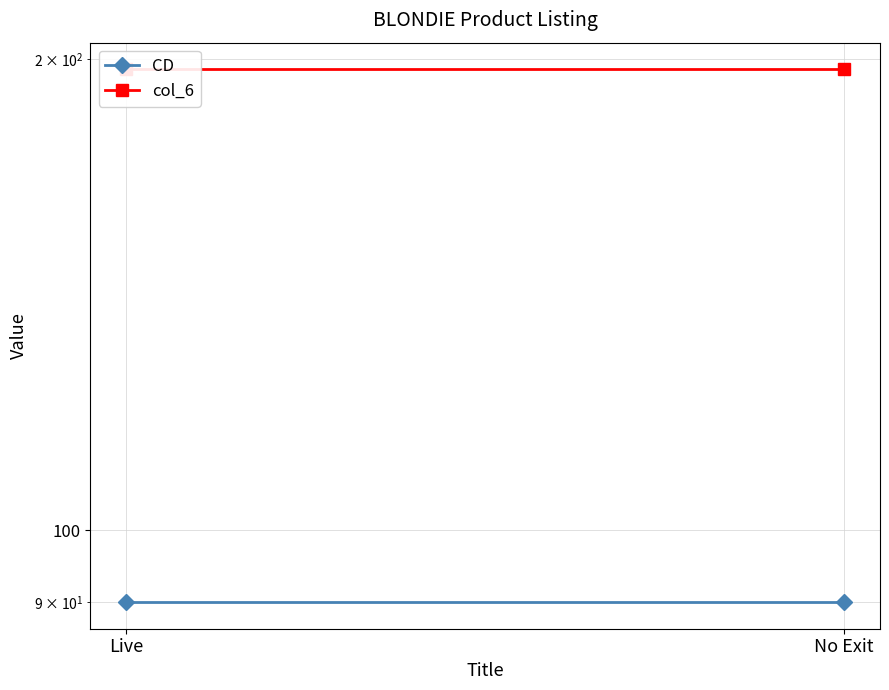

Reading left to right, what are all the values shown in this chart?

CD: Live=90	No Exit=90
col_6: Live=197	No Exit=197